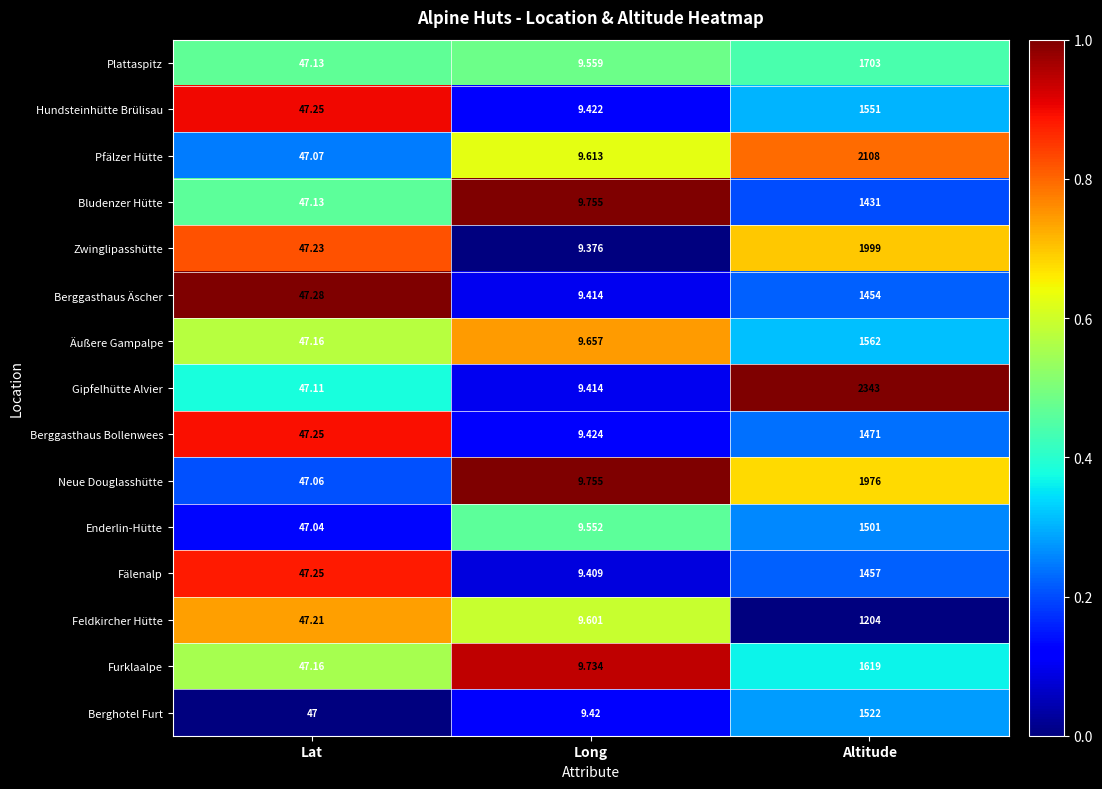

Count the number of data series in this chart.

15